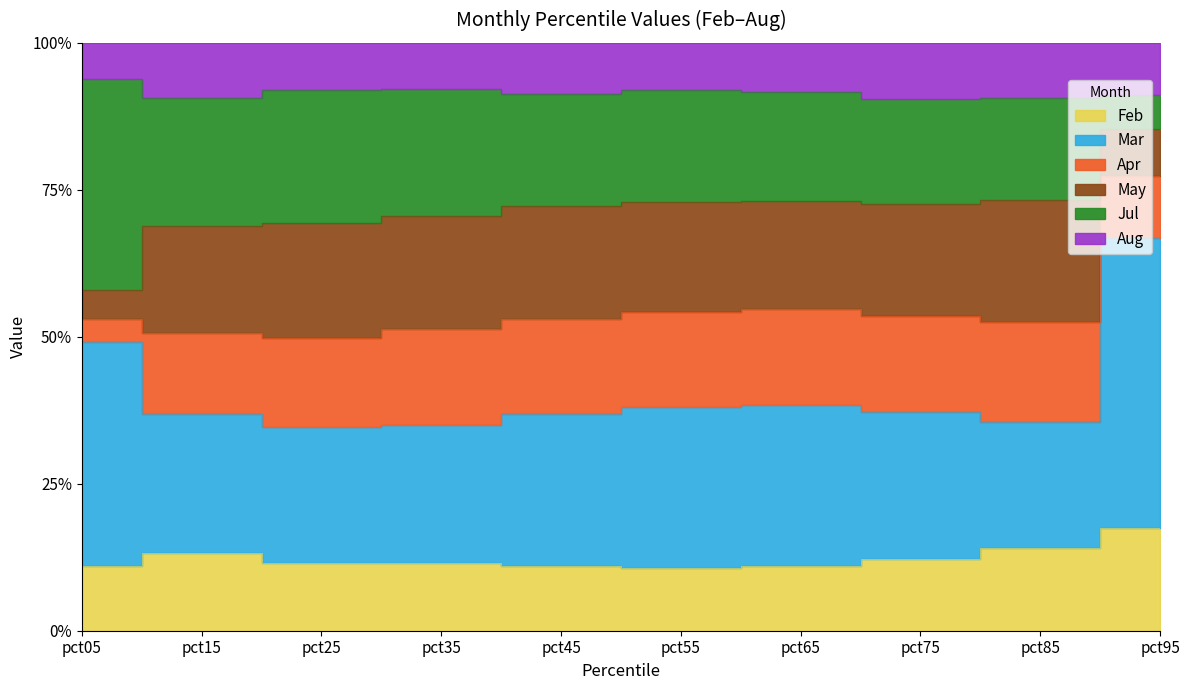

The Feb series shows 0.2 at pct75. True or false?

False